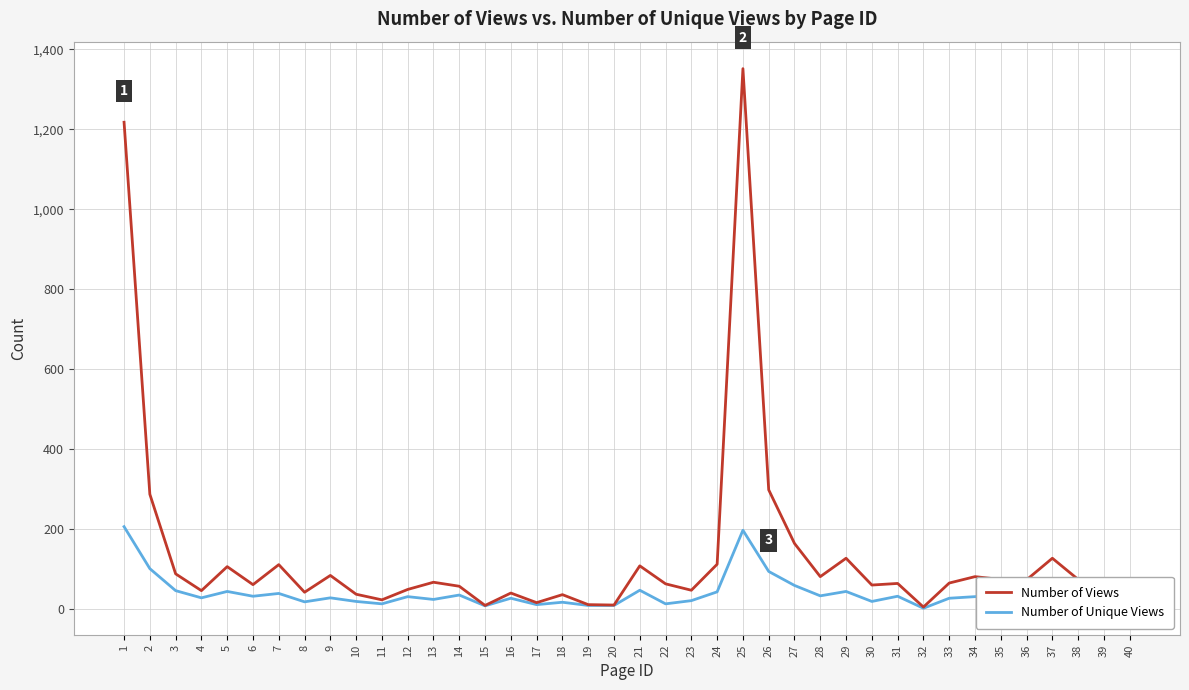

Rank the series by their average value, from lowest to highest.

Number of Unique Views, Number of Views